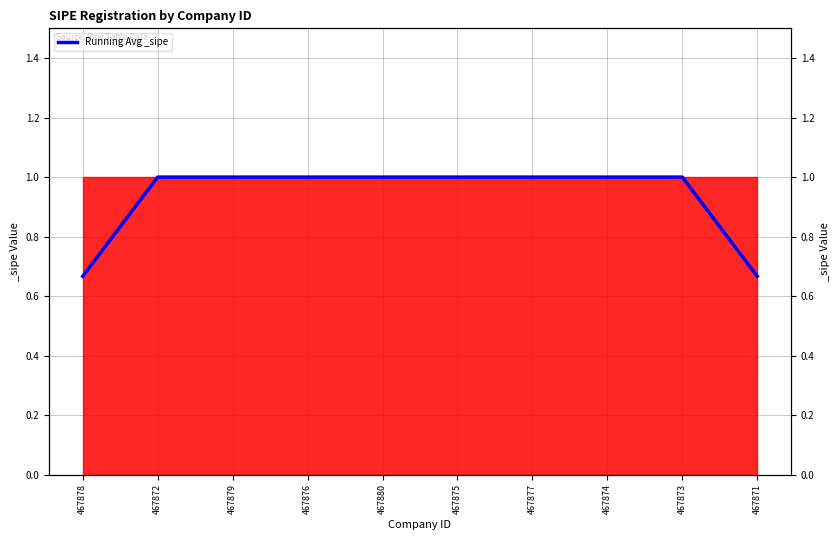

Rank the categories by value from highest to lowest.

467872, 467879, 467876, 467880, 467875, 467877, 467874, 467873, 467878, 467871